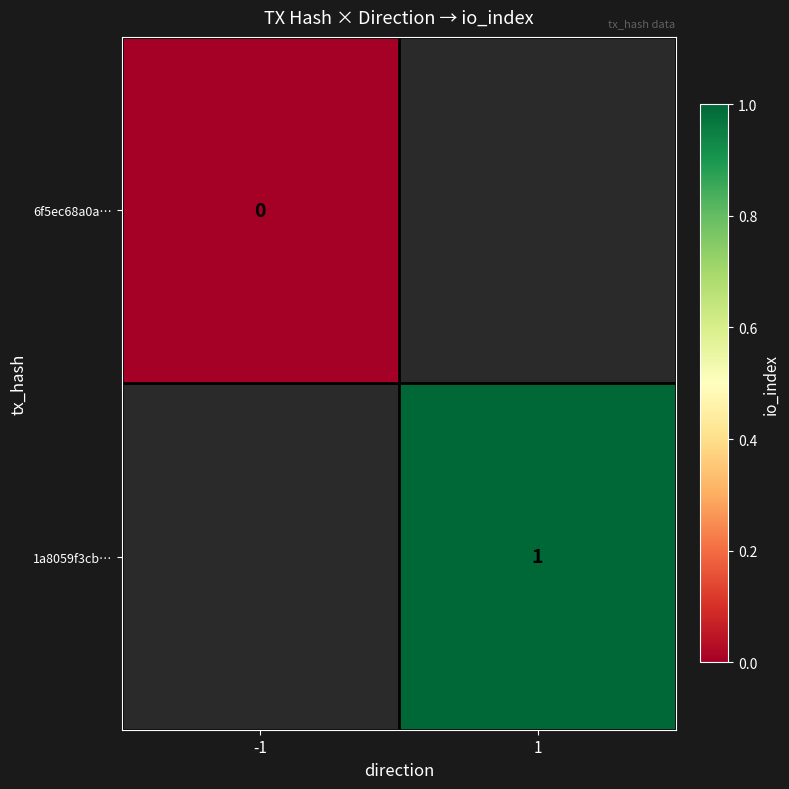

Is it true that 1a8059f3cb… equals 1 at 1?

True